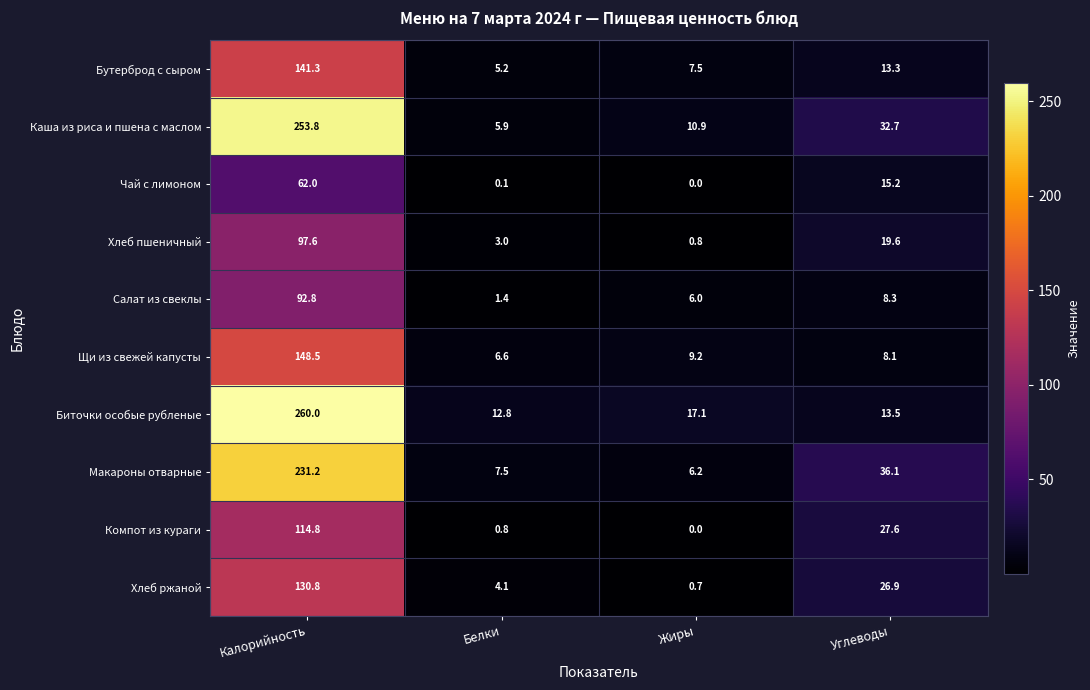

How many values in the Биточки особые рубленые series are below 17?

2